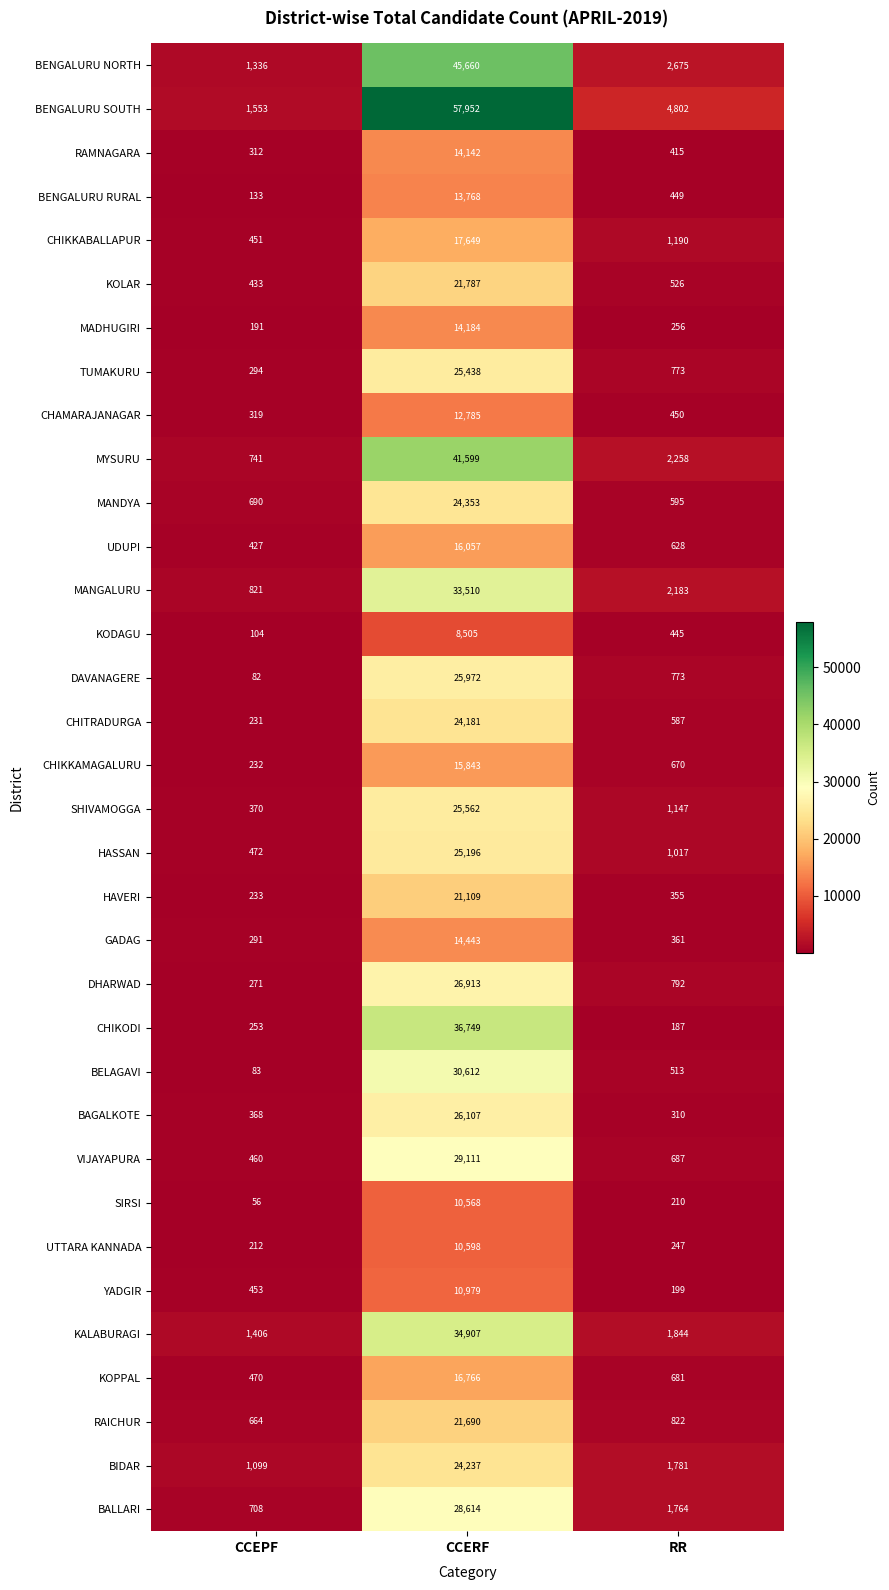

List the labels in order of MYSURU value, smallest first.

CCEPF, RR, CCERF